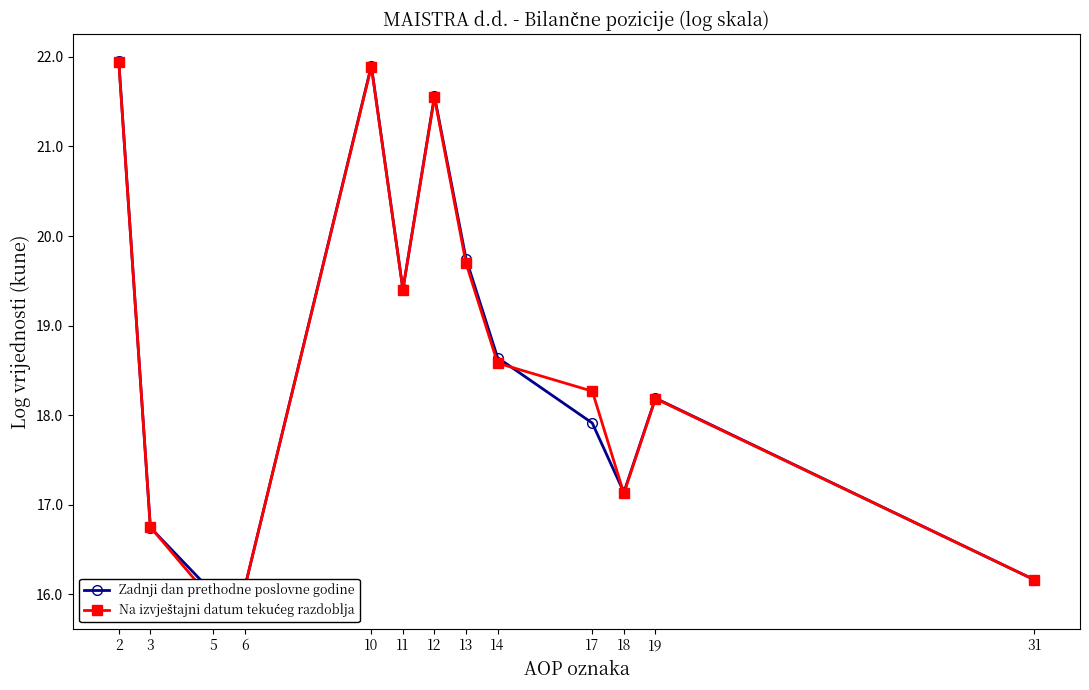

Which category has the lowest value across all series?

5